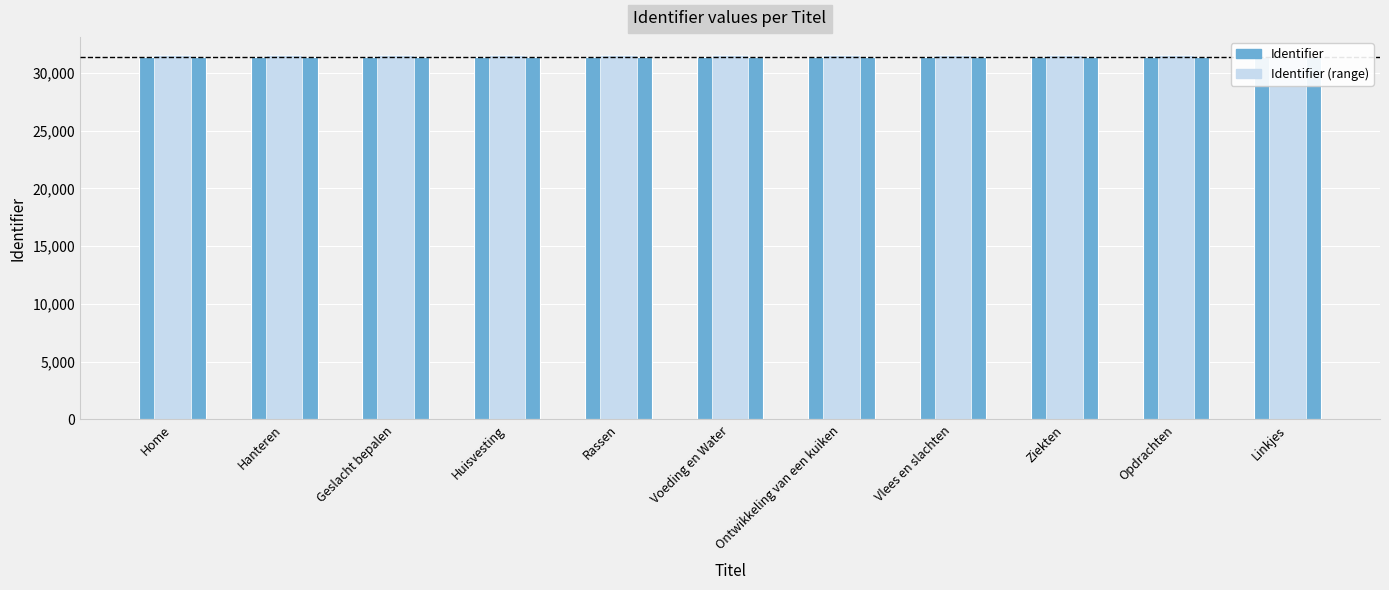

Reading left to right, list all the values displayed in this chart.

Identifier: 31349.0	31356.0	31360.0	31362.0	31365.0	31368.0	31370.0	31374.0	31376.0	31378.0	31382.0
Identifier (range): 31505.7	31512.8	31516.8	31518.8	31521.8	31524.8	31526.8	31530.9	31532.9	31534.9	31538.9